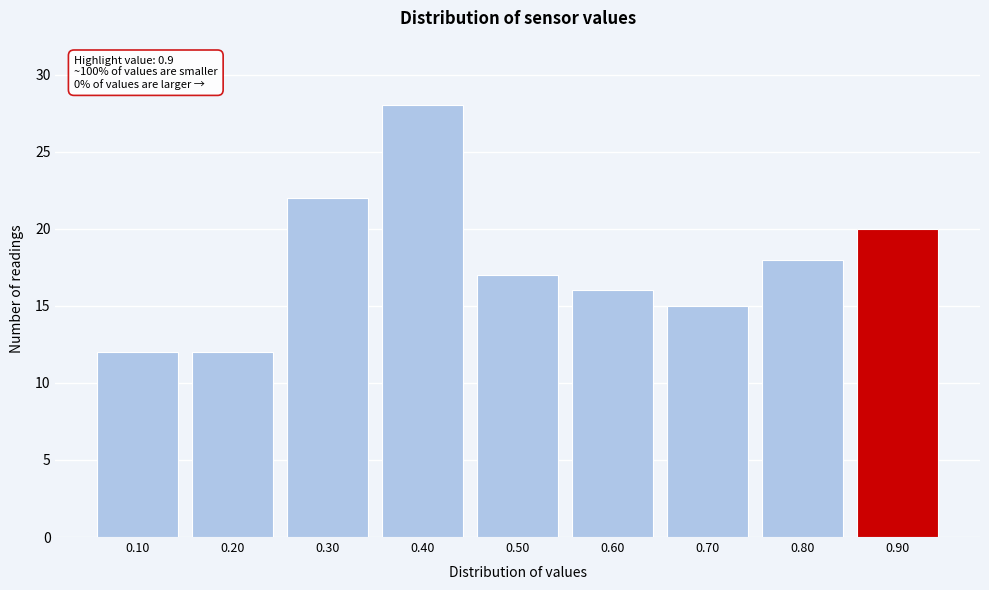

Over which range of the x-axis is the bar tallest?

0.35 to 0.45